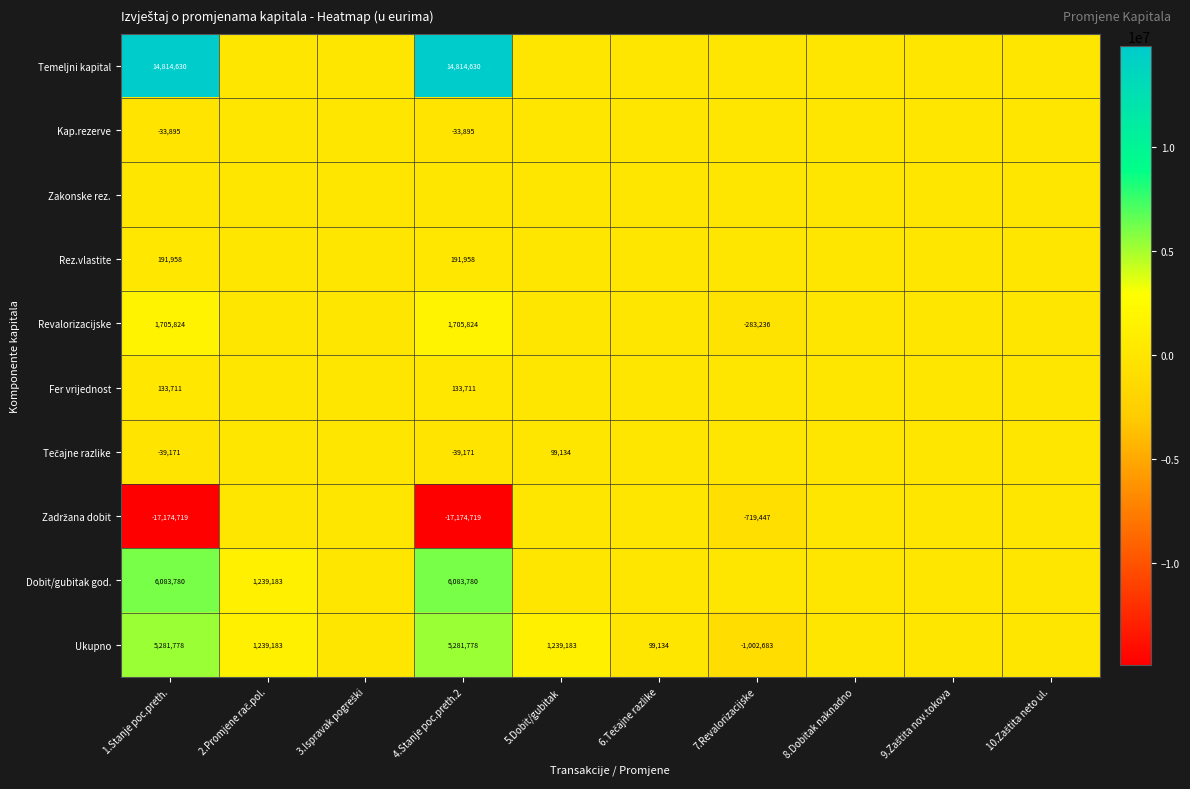

Which series has the widest spread of values?

Zadržana dobit